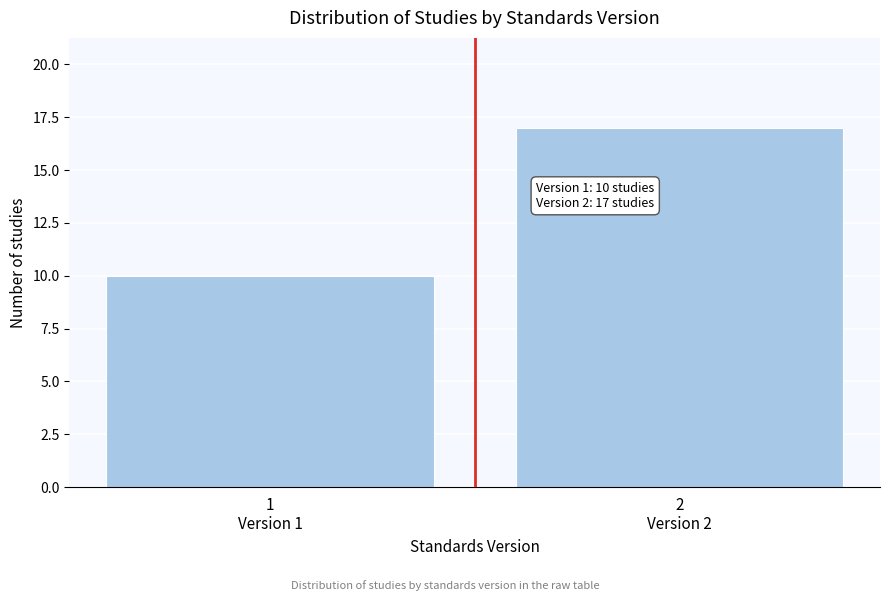

Reading left to right, list all the values displayed in this chart.

10	17